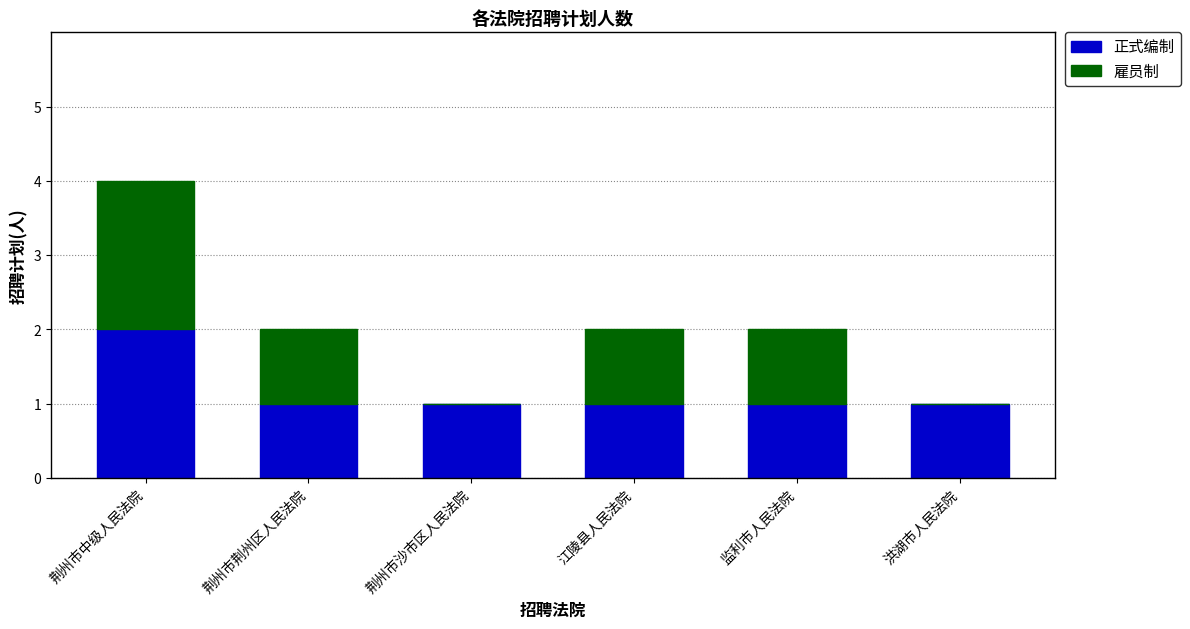

At which label does 正式编制 reach its peak?

荆州市中级人民法院